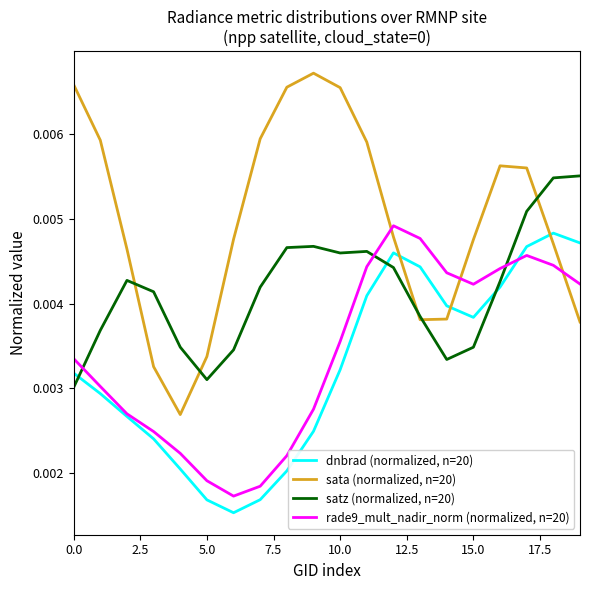

Which series ends up on top after the final intersection of sata (normalized, n=20) and rade9_mult_nadir_norm (normalized, n=20)?

rade9_mult_nadir_norm (normalized, n=20)